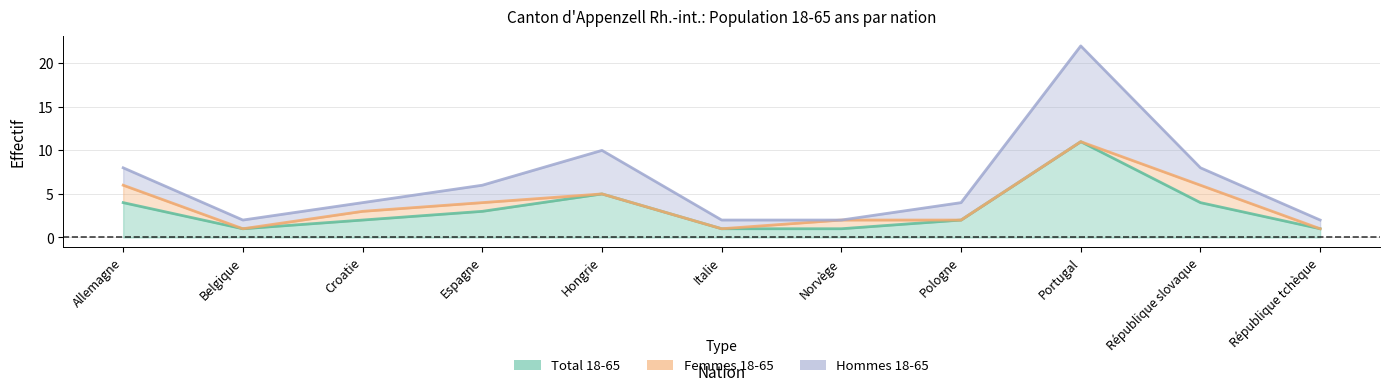

What is the difference between the highest and lowest values at Allemagne?

2